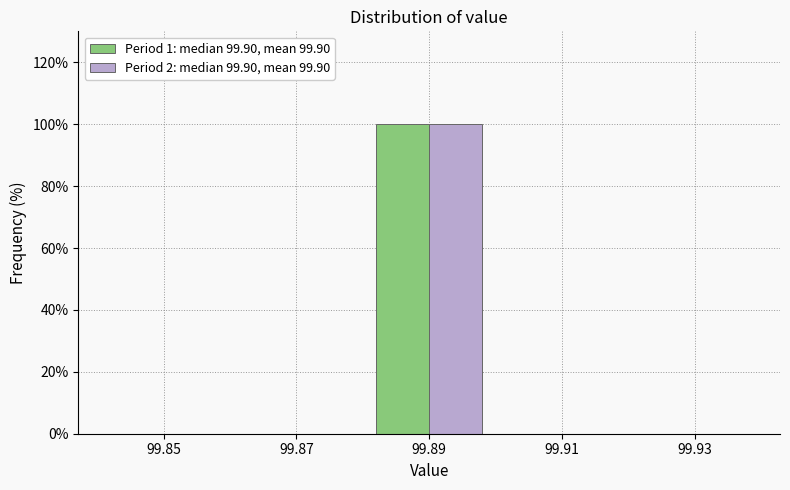

Reading left to right, what are all the values shown in this chart?

Period 1: median 99.90, mean 99.90: 99.85=0	99.87=0	99.89=100	99.91=0	99.93=0
Period 2: median 99.90, mean 99.90: 99.85=0	99.87=0	99.89=100	99.91=0	99.93=0